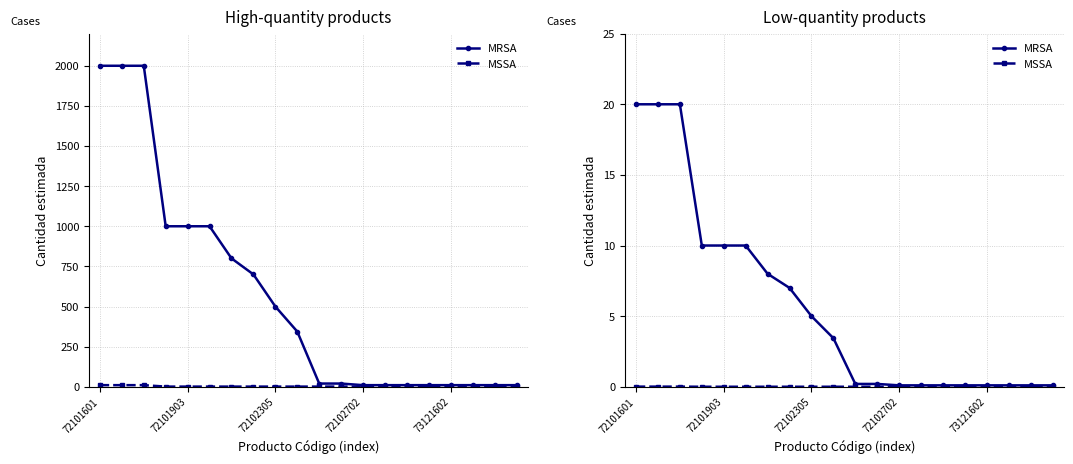

Which series changed the most between 6 and 11?

MRSA